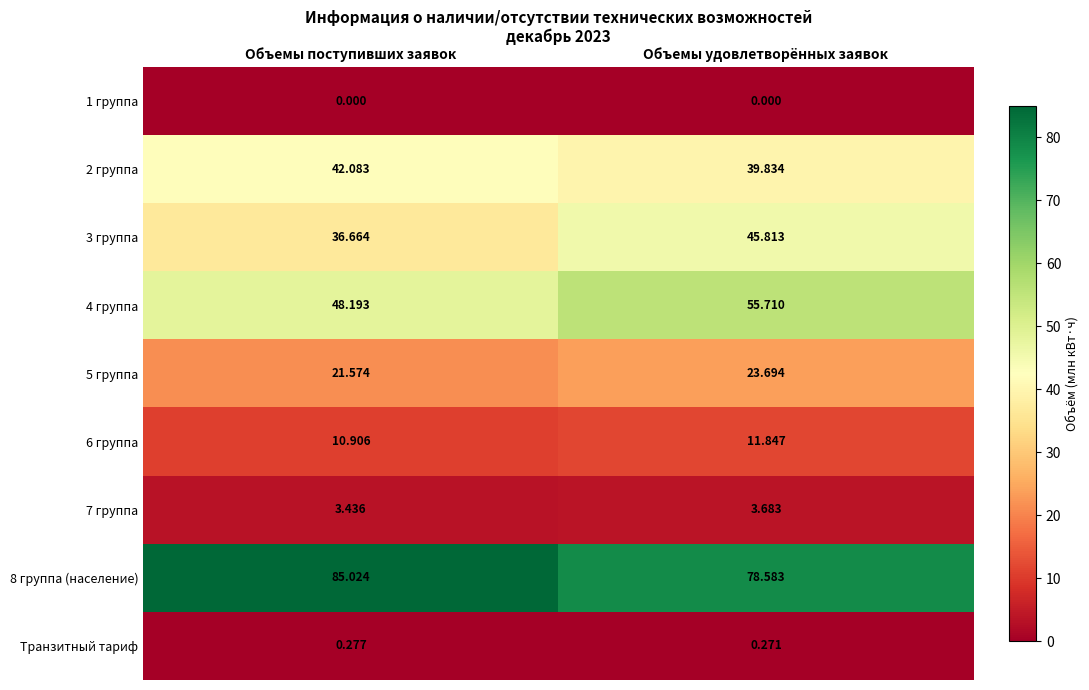

What is the total value across all series at Объемы поступивших заявок?

248.2